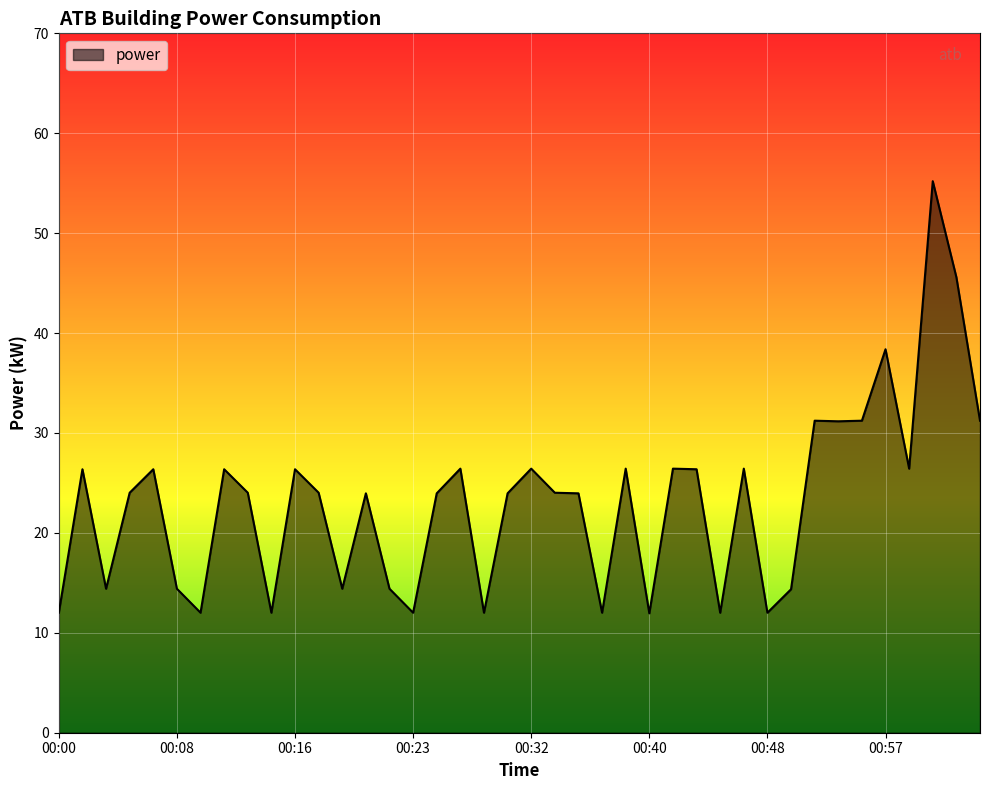

Does the chart display data point markers on the line(s)?

No